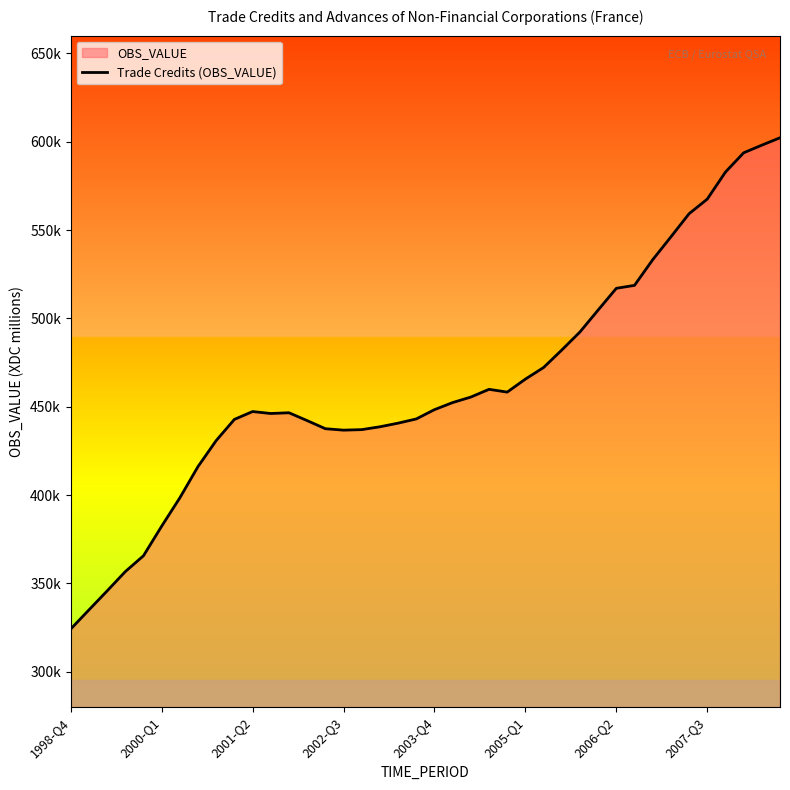

What is the approximate value at 2006-Q2, to the nearest 50?

517000